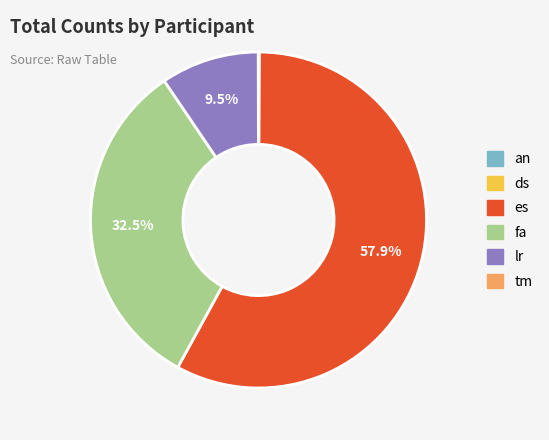

To the nearest percent, what is the average slice percentage?

17%